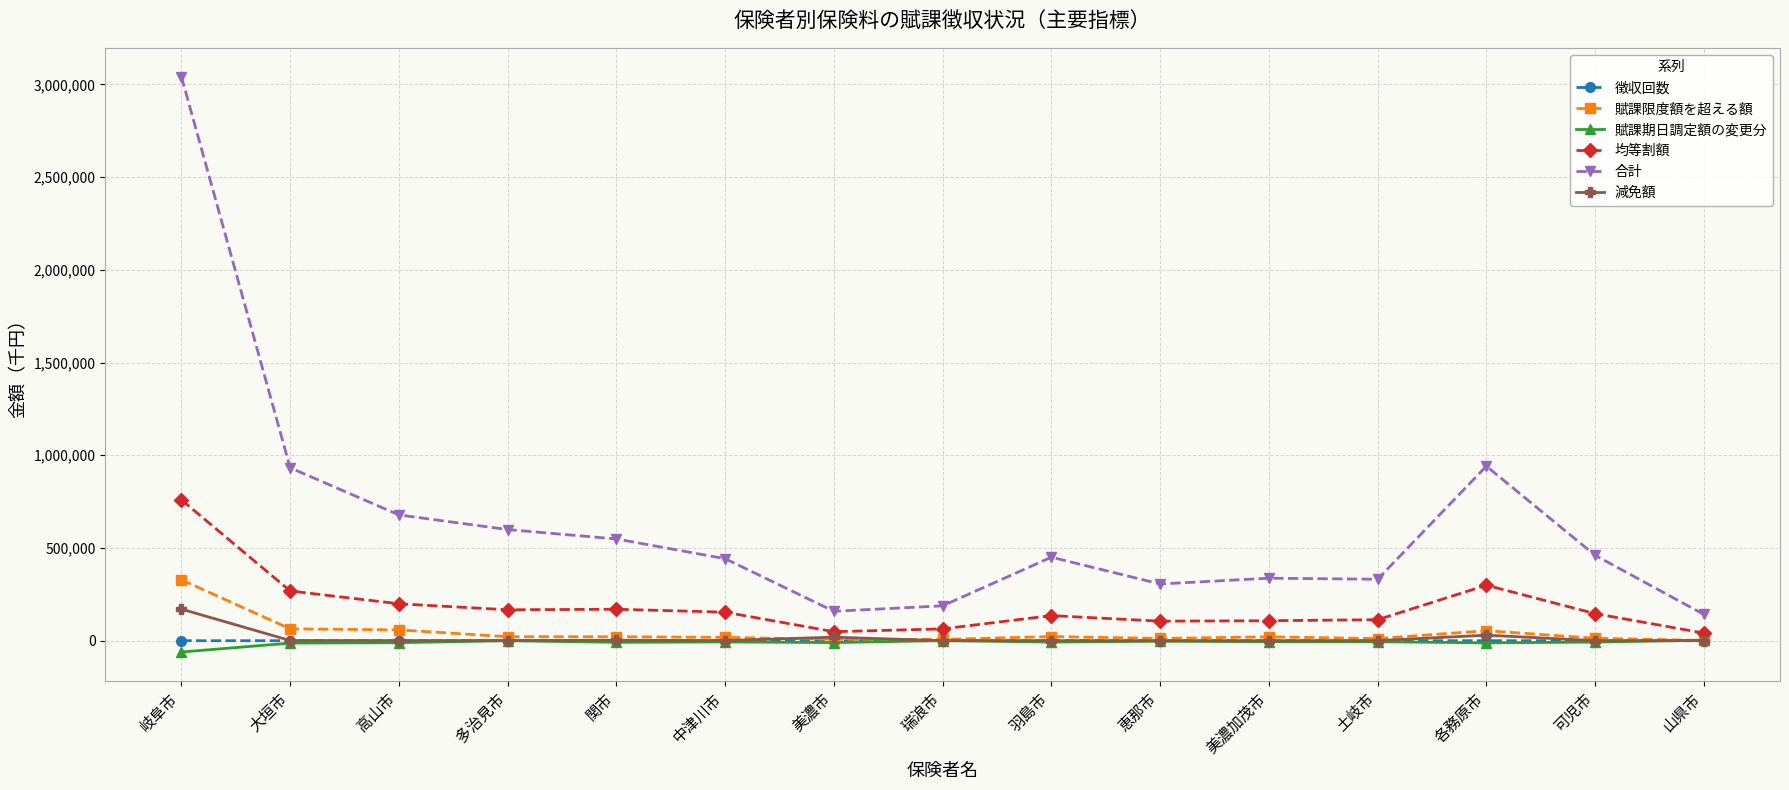

At how many categories does at least one series exceed 816651?

3